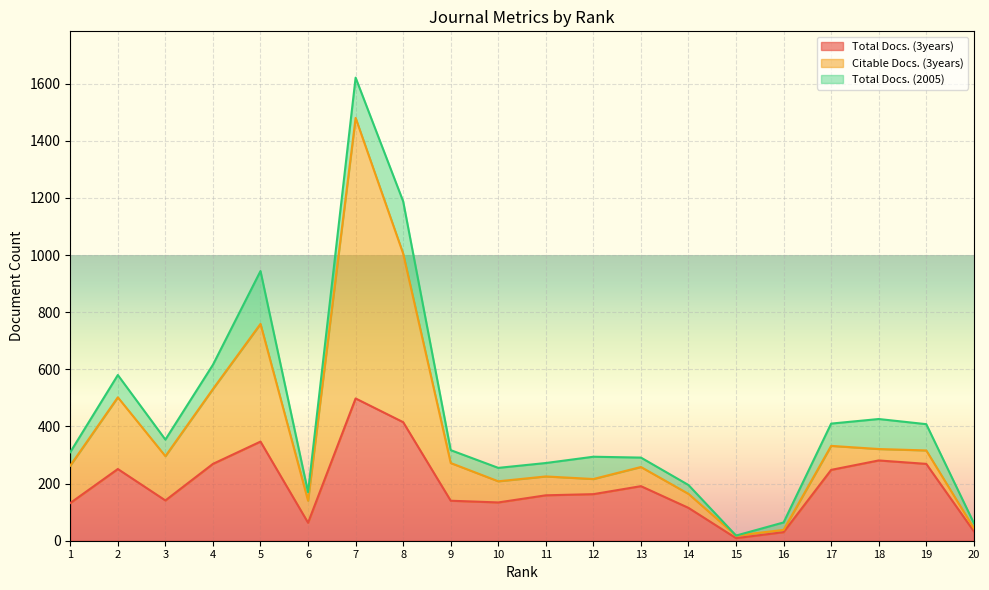

How many lines are shown in the chart?

3